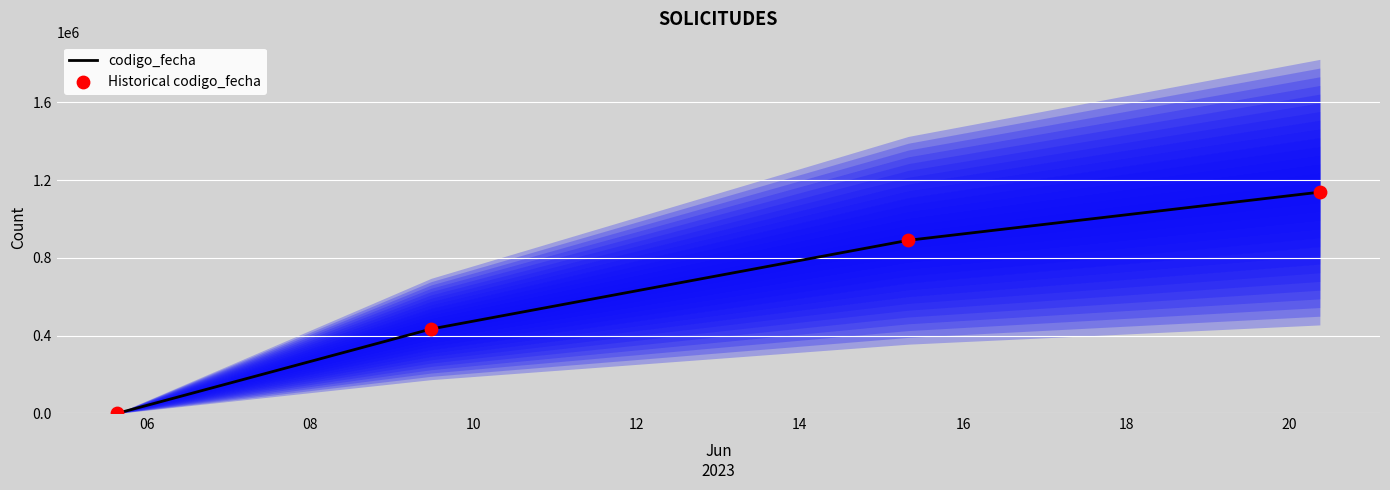

True or false: codigo_fecha has more than 2 interior local peaks.

False